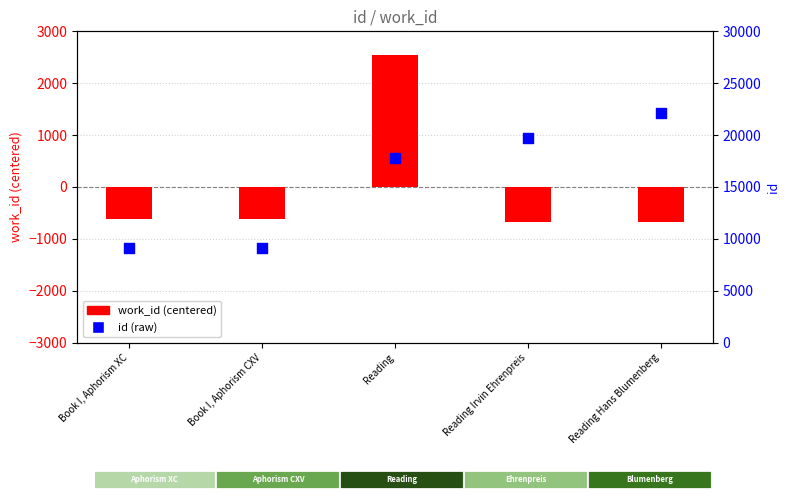

What are all the series names shown in the legend?

work_id (centered), id